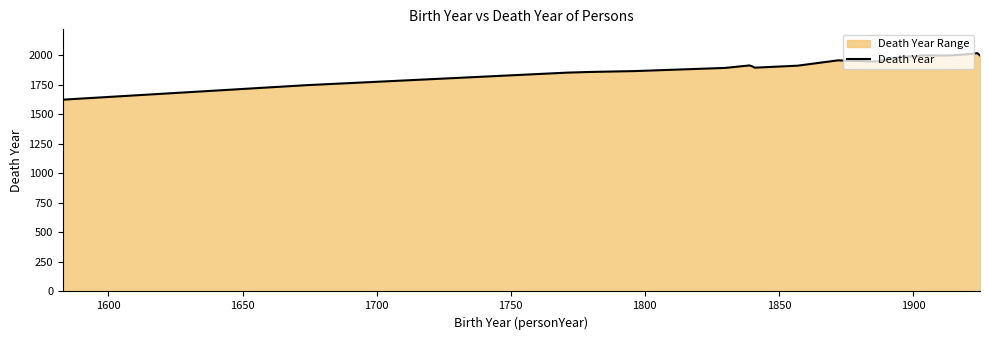

What is the smallest value displayed?

1625